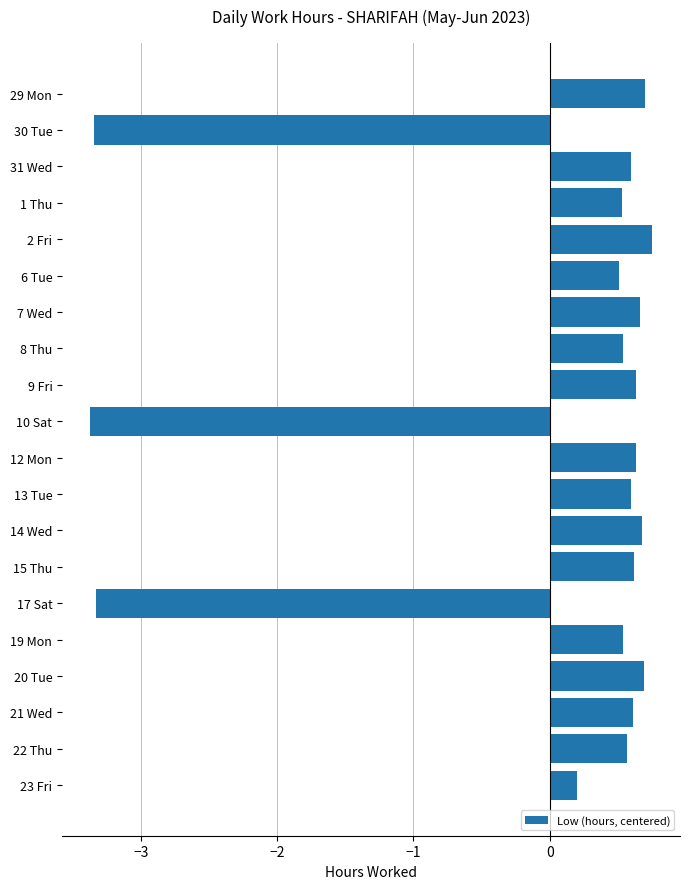

What is the label of the 4th bar from the top?

1 Thu